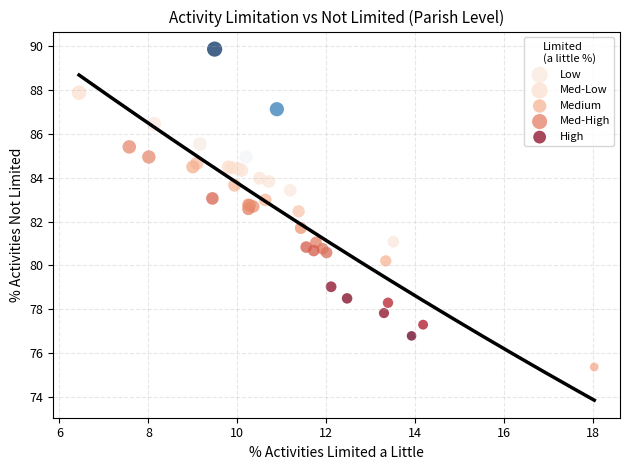

Which series reaches the minimum Y coordinate?

Medium